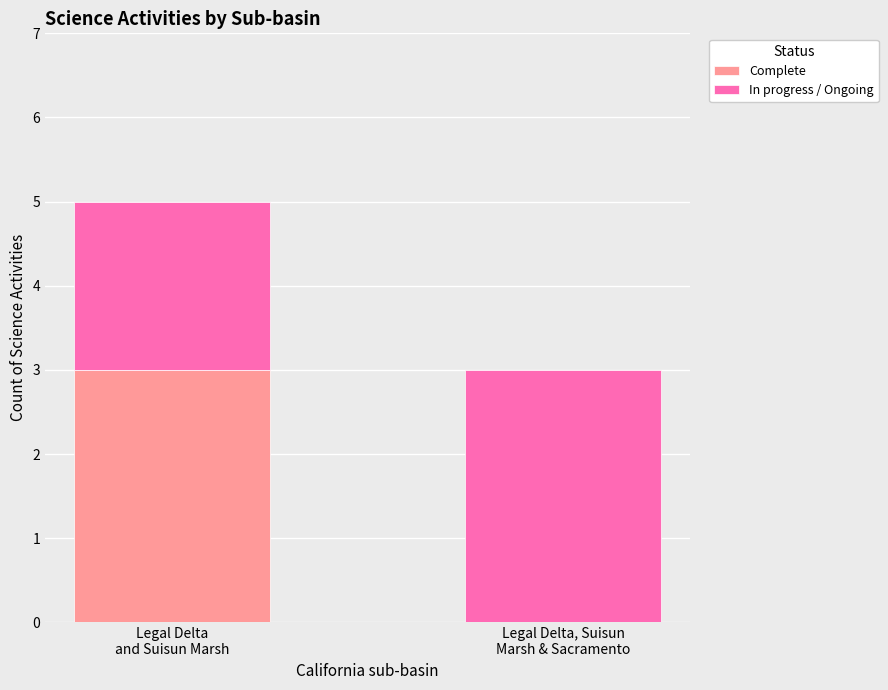

Count the number of data series in this chart.

2